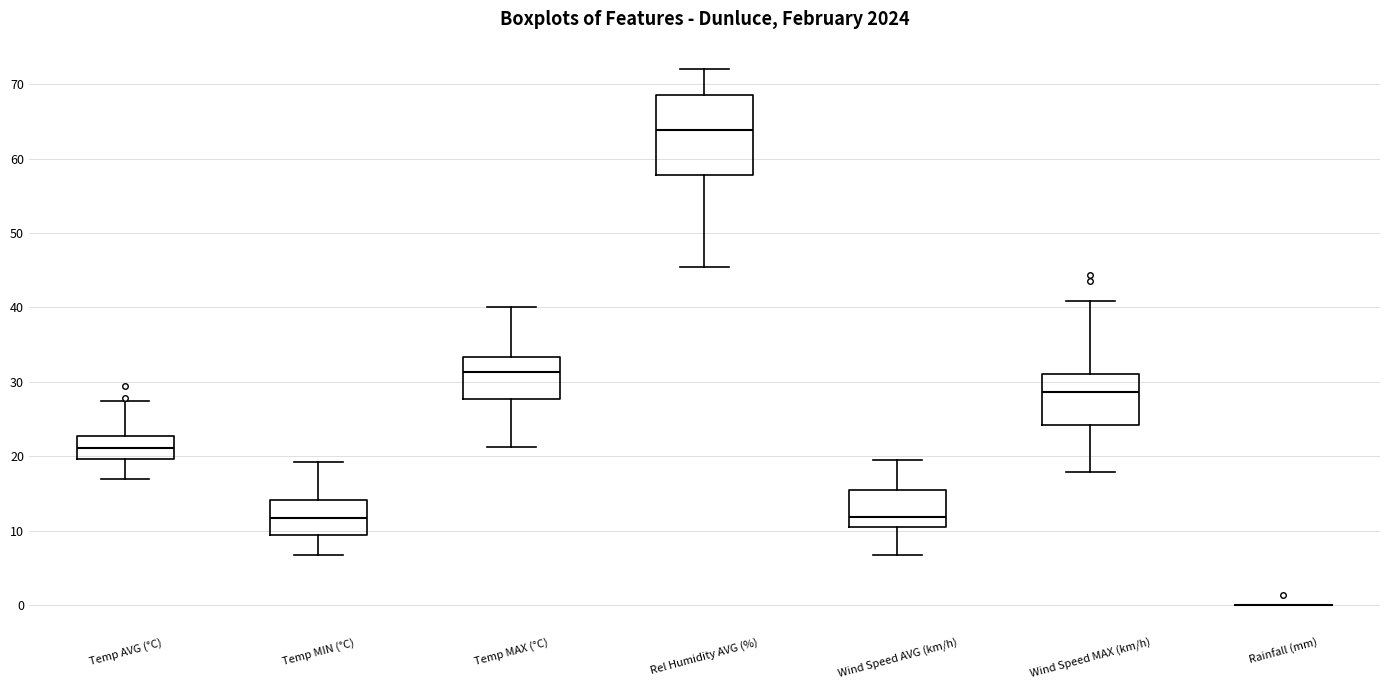

Reading left to right, transcribe this box plot: for each box, give where its median line is, the range the box spans, and where its two whiskers end, as read against the y-axis. The values are not printed on the chart, so give them approximately, as read against the axis.

Temp AVG (°C): median 21, box 20 to 23, whiskers 17 to 27
Temp MIN (°C): median 12, box 10 to 14, whiskers 7 to 19
Temp MAX (°C): median 31, box 28 to 33, whiskers 21 to 40
Rel Humidity AVG (%): median 64, box 58 to 69, whiskers 46 to 72
Wind Speed AVG (km/h): median 12, box 11 to 16, whiskers 7 to 20
Wind Speed MAX (km/h): median 29, box 24 to 31, whiskers 18 to 41
Rainfall (mm): box collapsed to a line at 0, whiskers 0 to 0